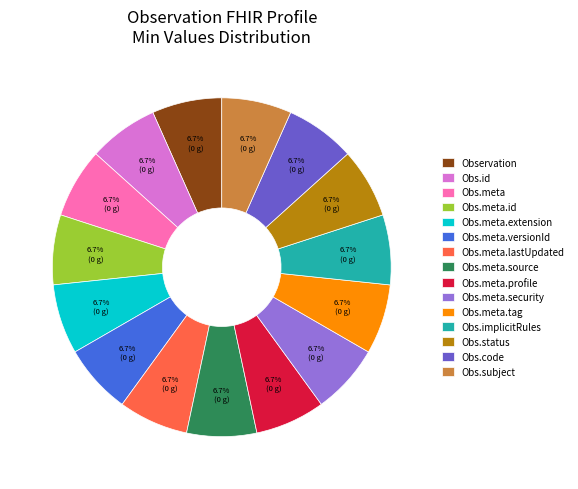

Combined, do Obs.meta.profile and Obs.implicitRules account for over 50%?

No